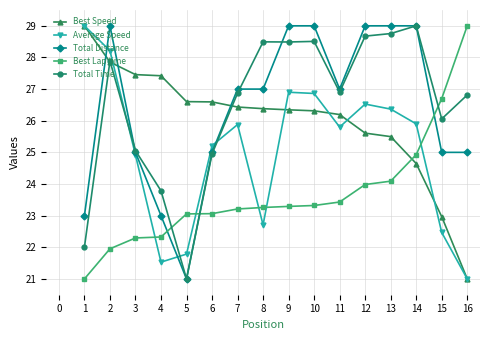

At how many categories does at least one series exceed 25?

16